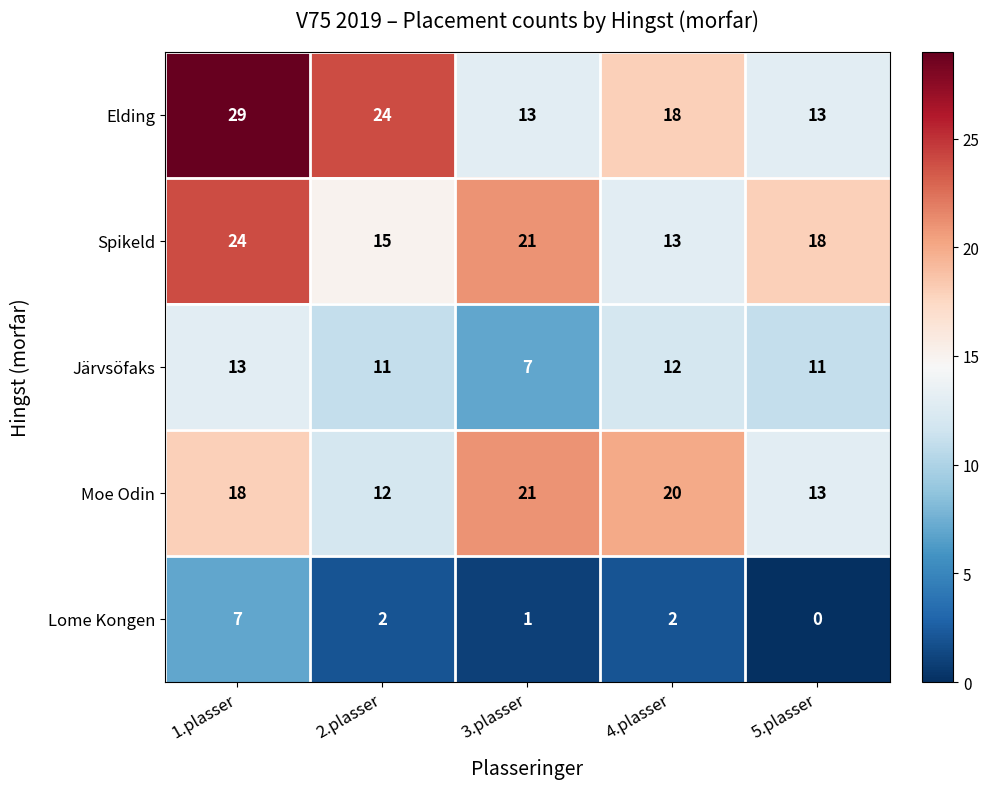

What is the total value across all series at 1.plasser?

91